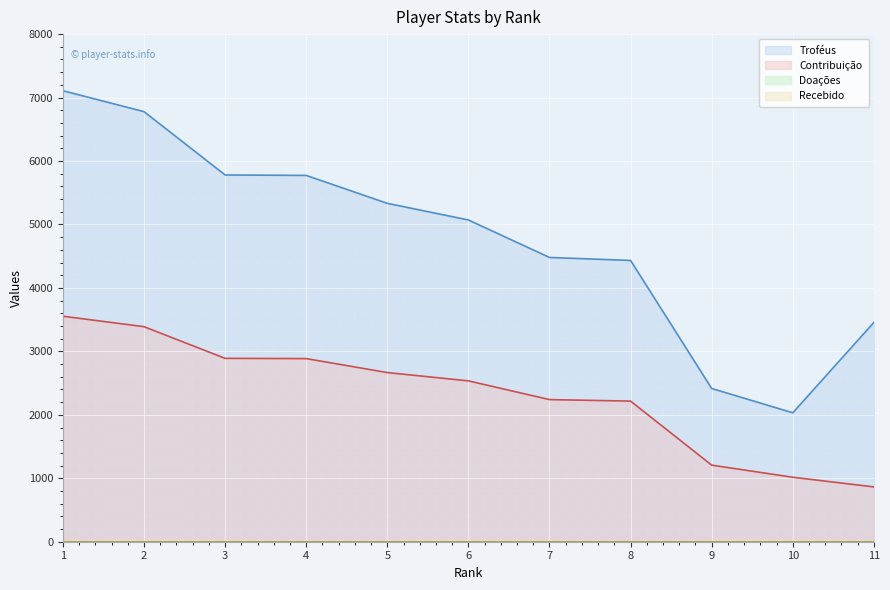

At which category is the sum across all series the highest?

1